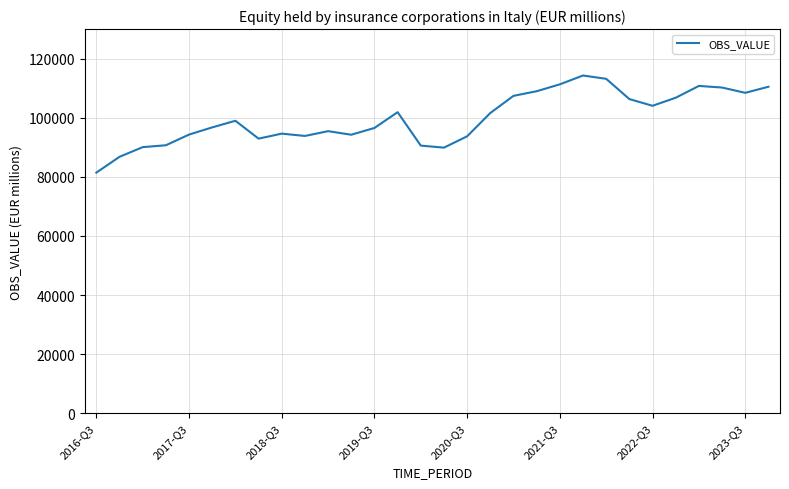

What is the maximum value shown in the chart?

114292